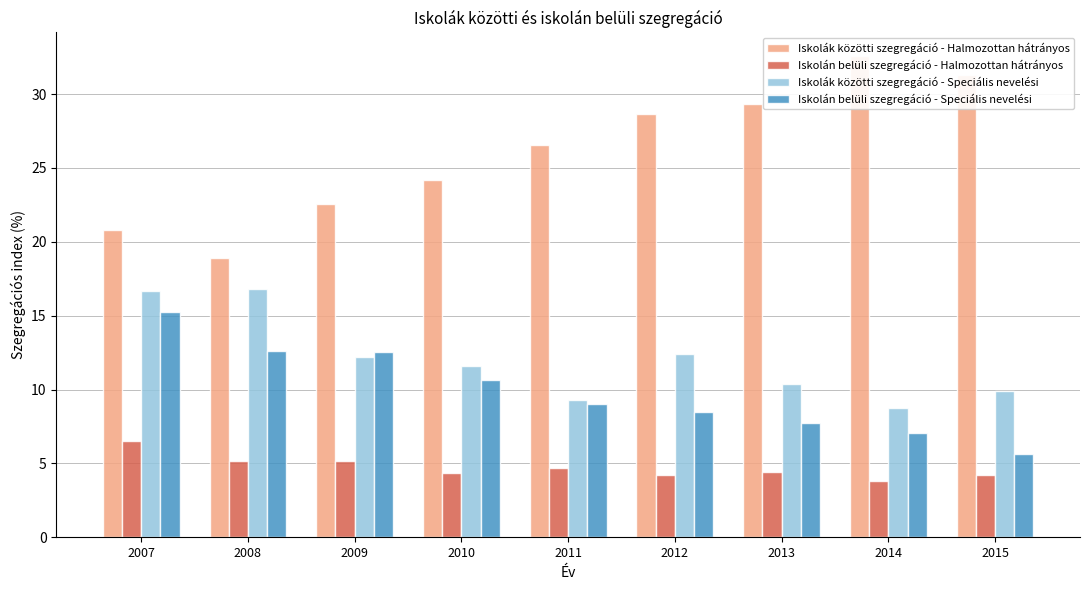

How many distinct data groups are displayed?

4